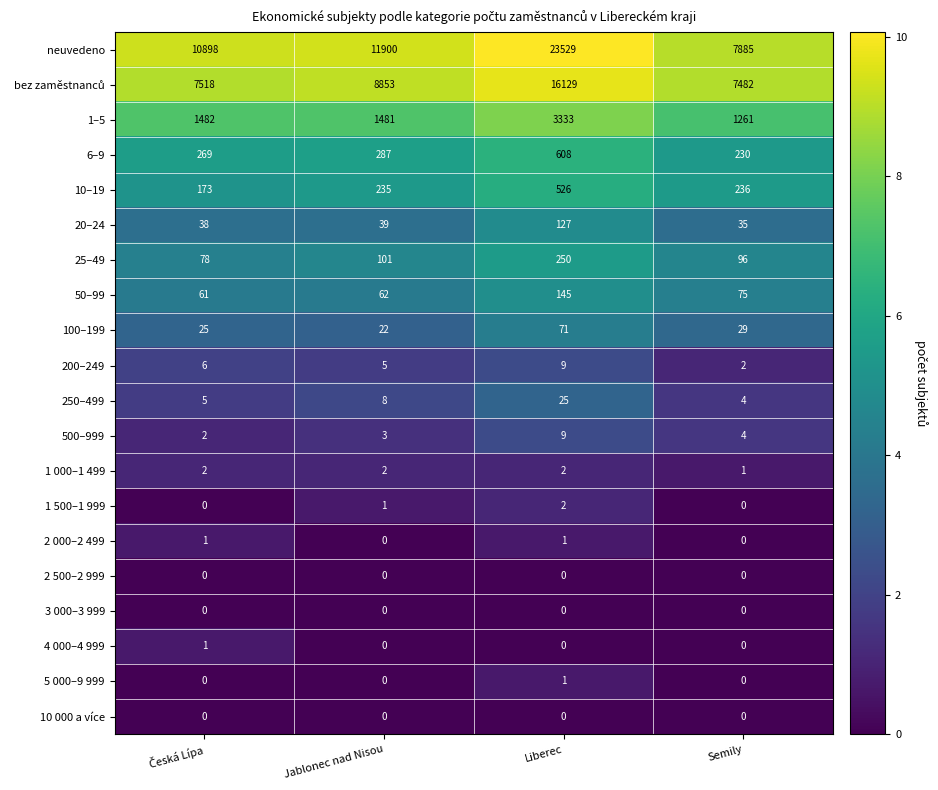

Which series has the largest range (max minus min)?

neuvedeno